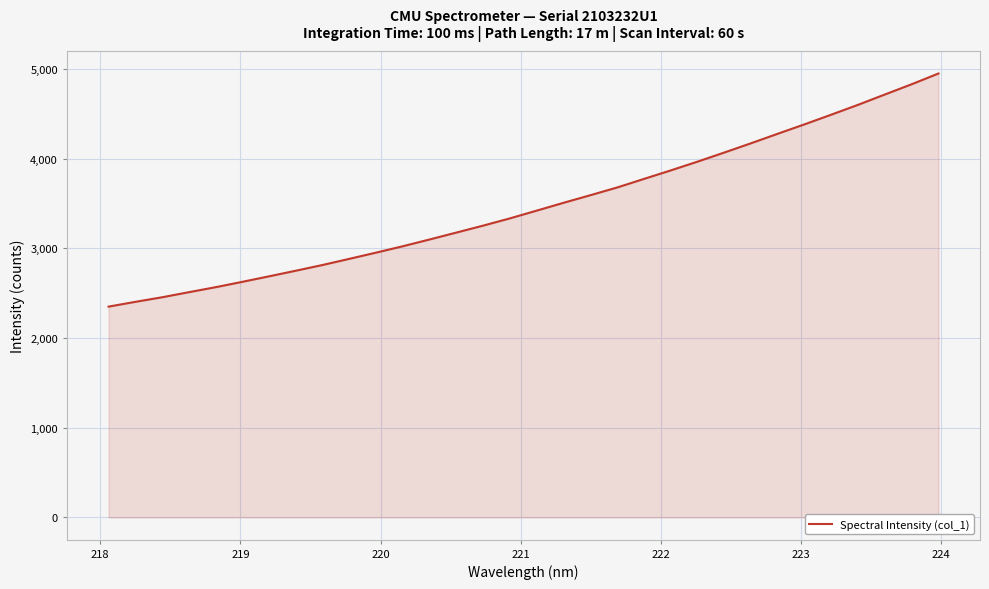

What is the minimum value shown in the chart?

2350.6